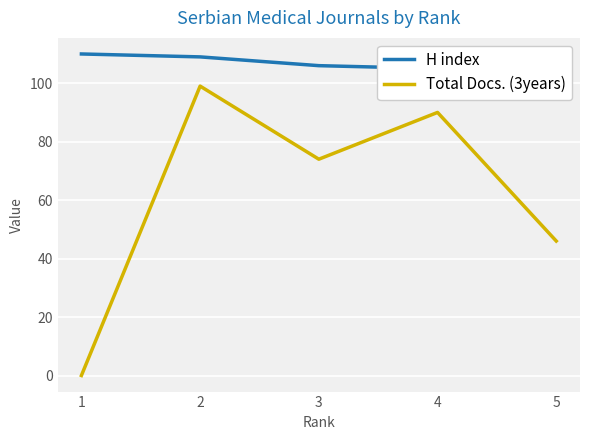

Reading left to right, transcribe all the data shown in this chart.

H index: 110	109	106	105	100
Total Docs. (3years): 0	99	74	90	46